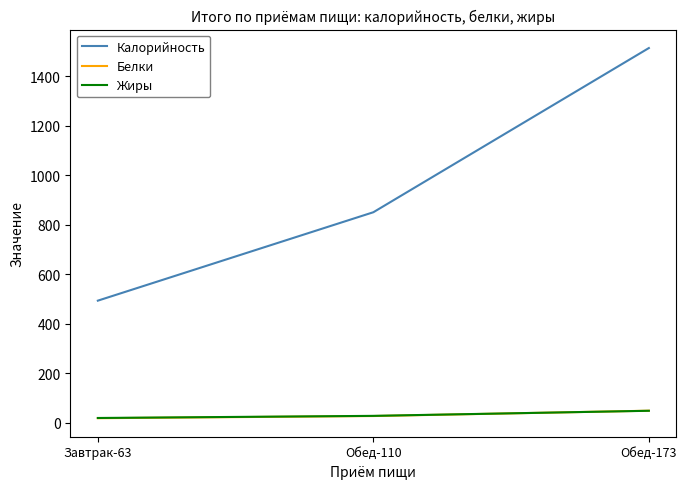

The value of Белки at Обед-173 is 48.7. True or false?

True